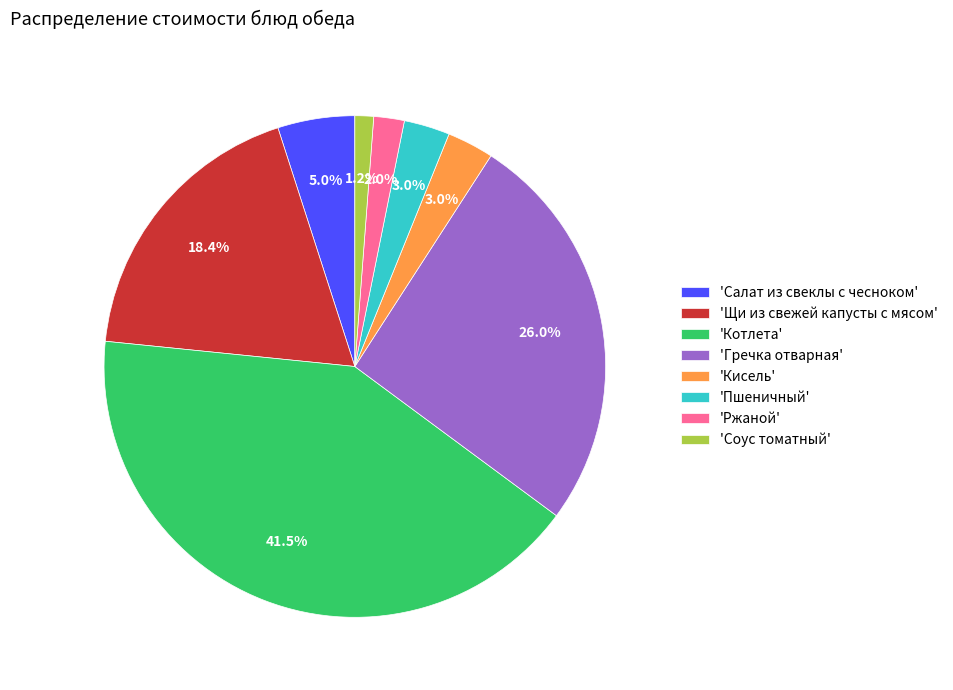

Which slice is the largest?

'Котлета'